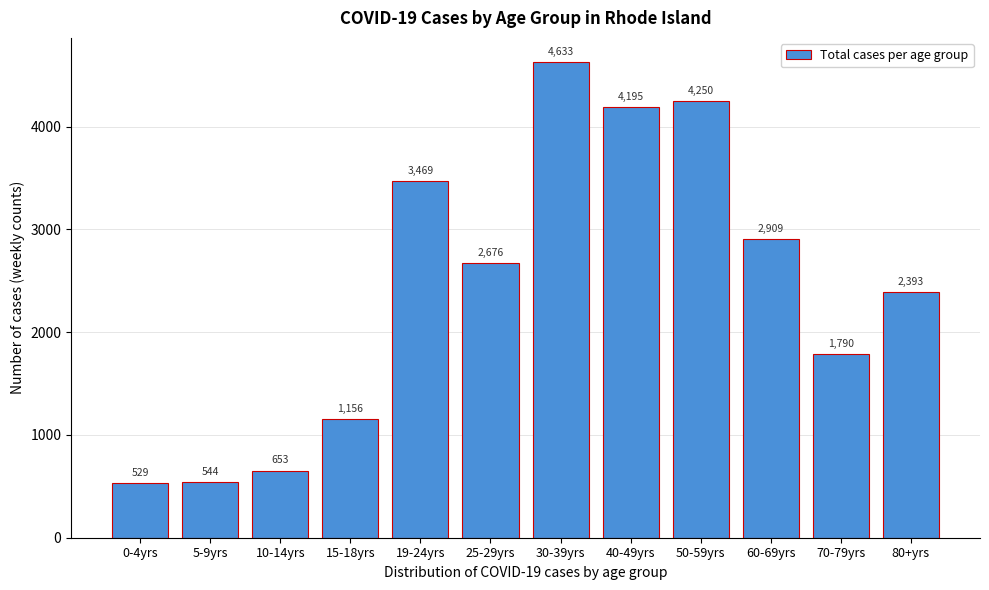

Reading left to right, what are all the values shown in this chart?

0-4yrs=529	5-9yrs=544	10-14yrs=653	15-18yrs=1156	19-24yrs=3469	25-29yrs=2676	30-39yrs=4633	40-49yrs=4195	50-59yrs=4250	60-69yrs=2909	70-79yrs=1790	80+yrs=2393